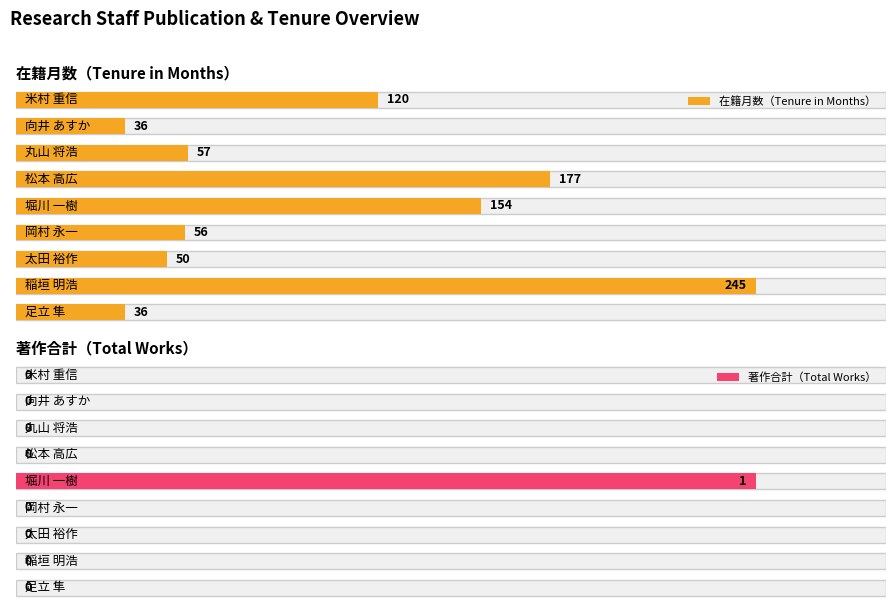

Read the 在籍月数 value at 向井 あすか, to the nearest 5.

35